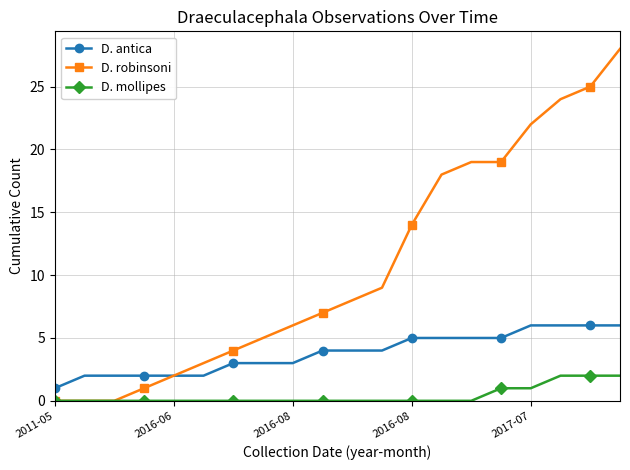

True or false: D. mollipes and D. antica intersect in this chart.

False